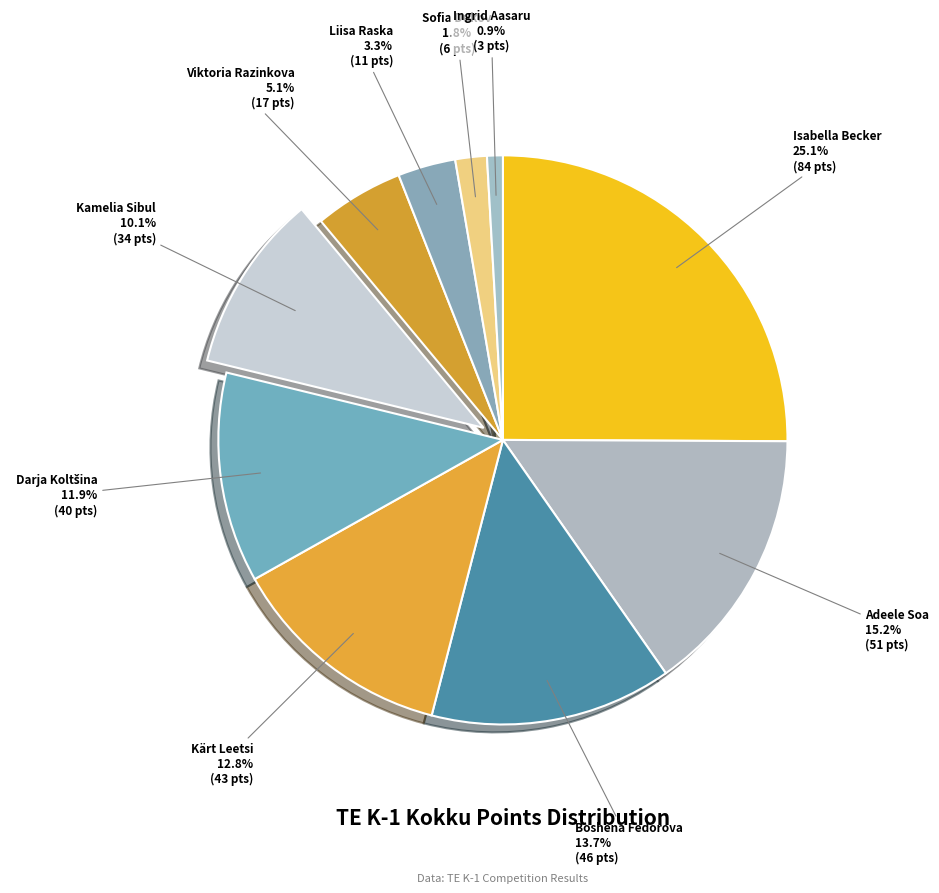

What is the smallest slice in the pie chart?

Ingrid Aasaru